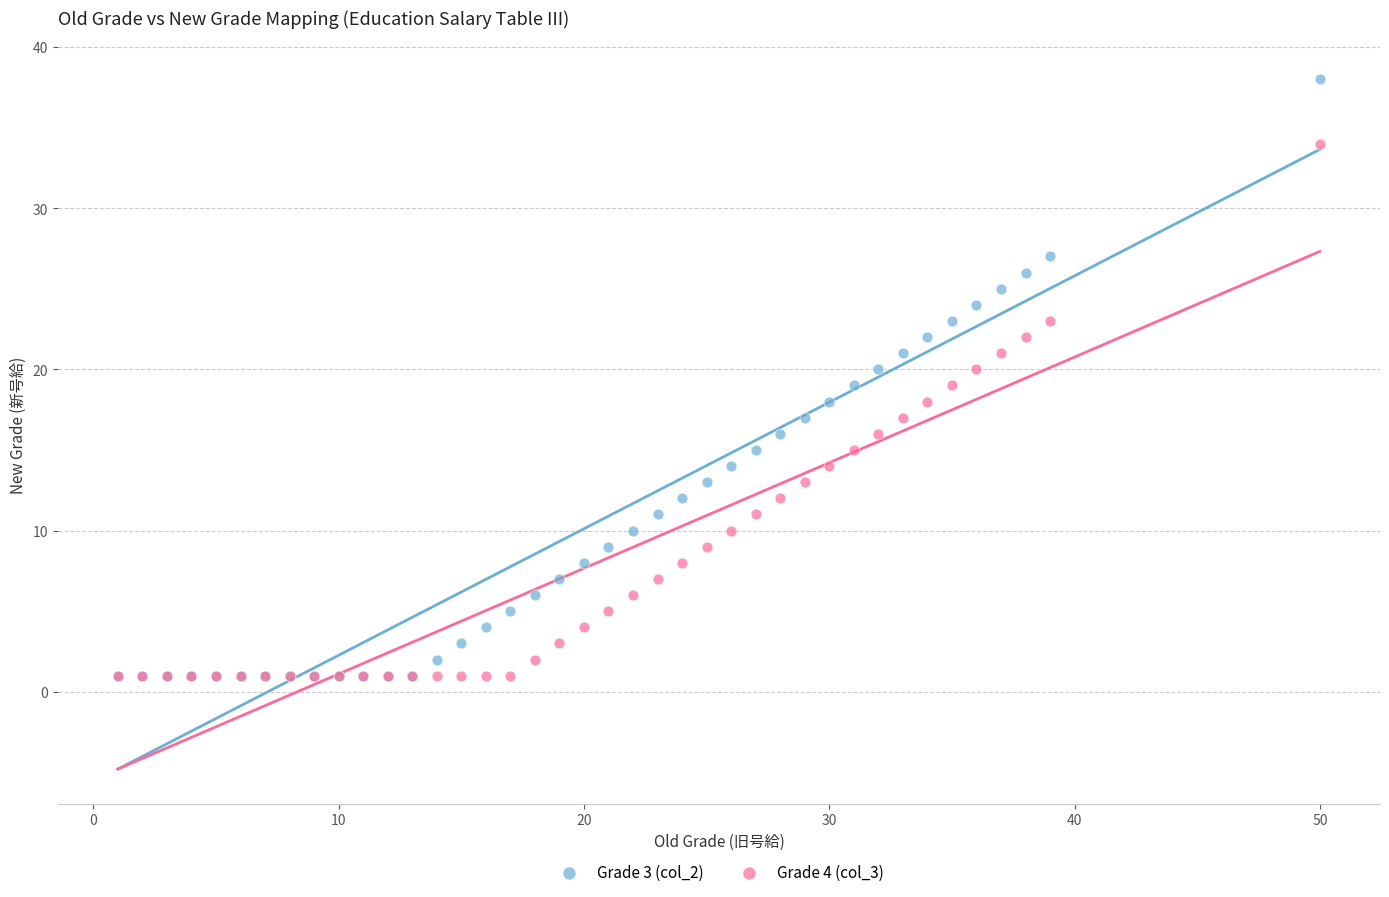

Which series reaches the maximum Y coordinate?

Grade 3 (col_2)